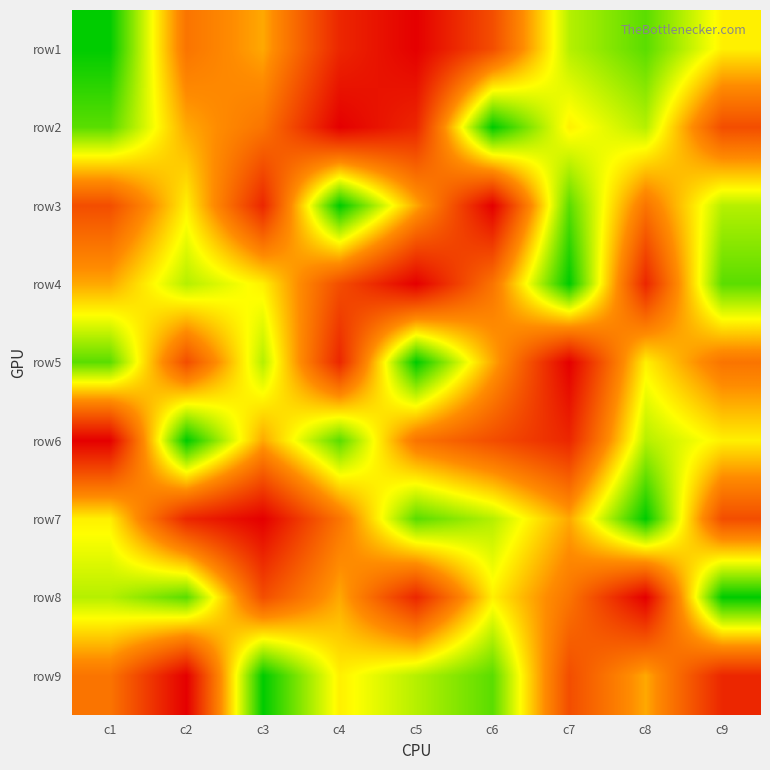

What is the spread (max minus min) of values at c4?

8